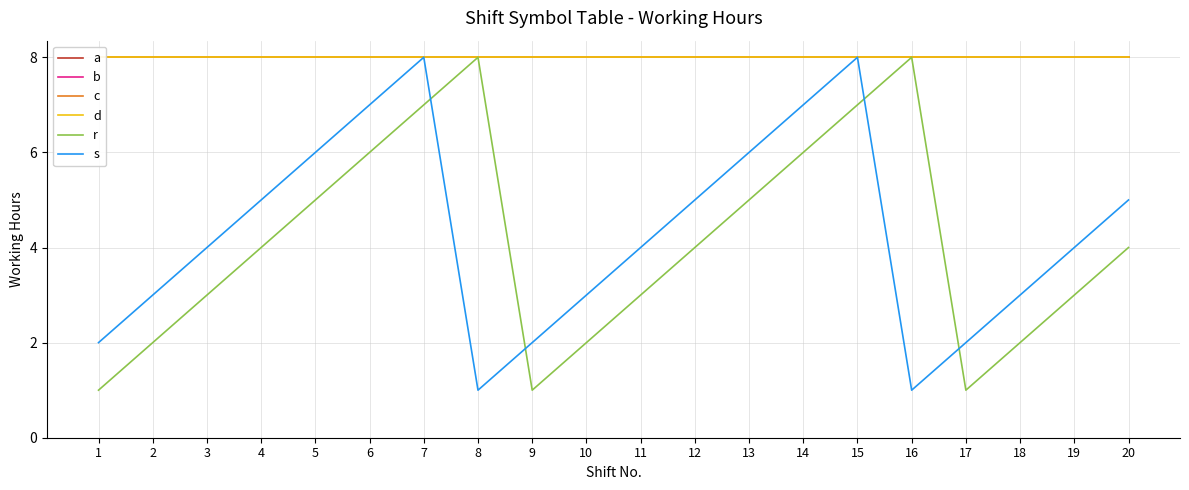

What is the value of the d point at the 11th from the left?

8